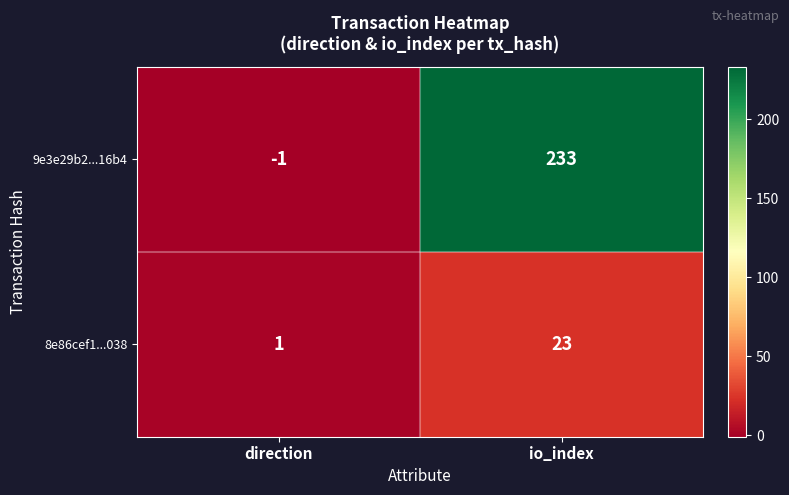

What is the total value across all series at io_index?

256